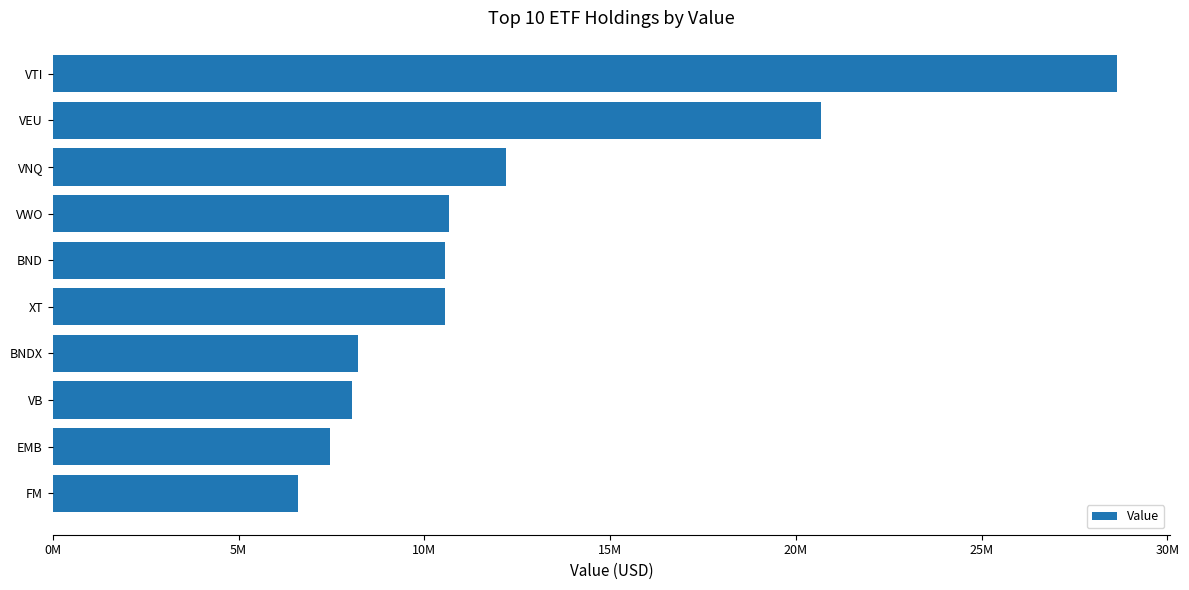

Does the chart contain any negative values?

No